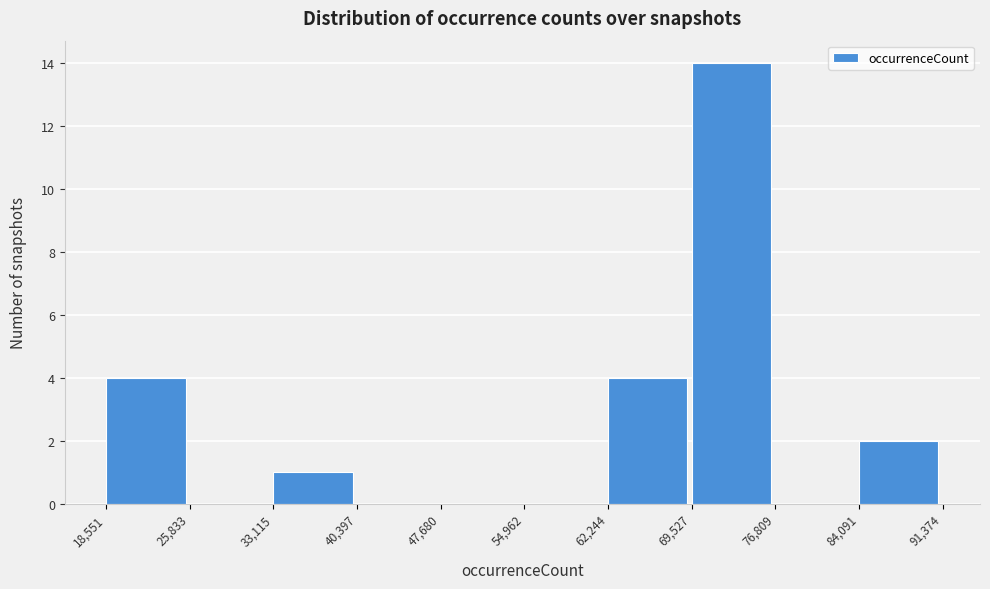

Which range on the x-axis has the tallest bar?

69,527 to 76,809